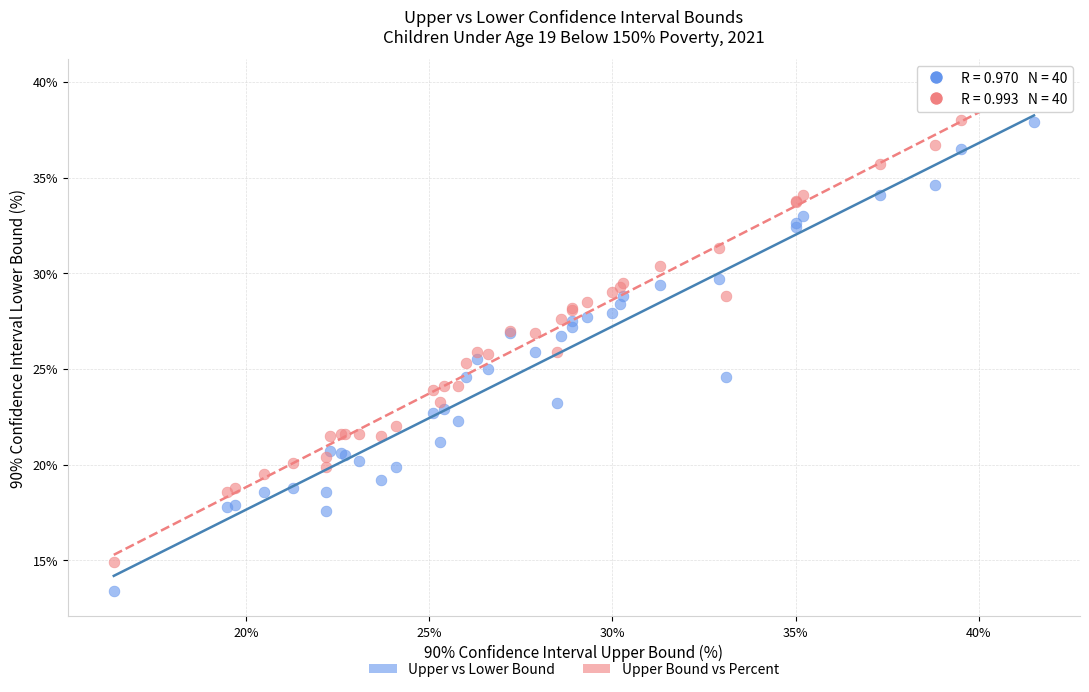

Which series has the widest spread of Y values?

Upper Bound vs Percent